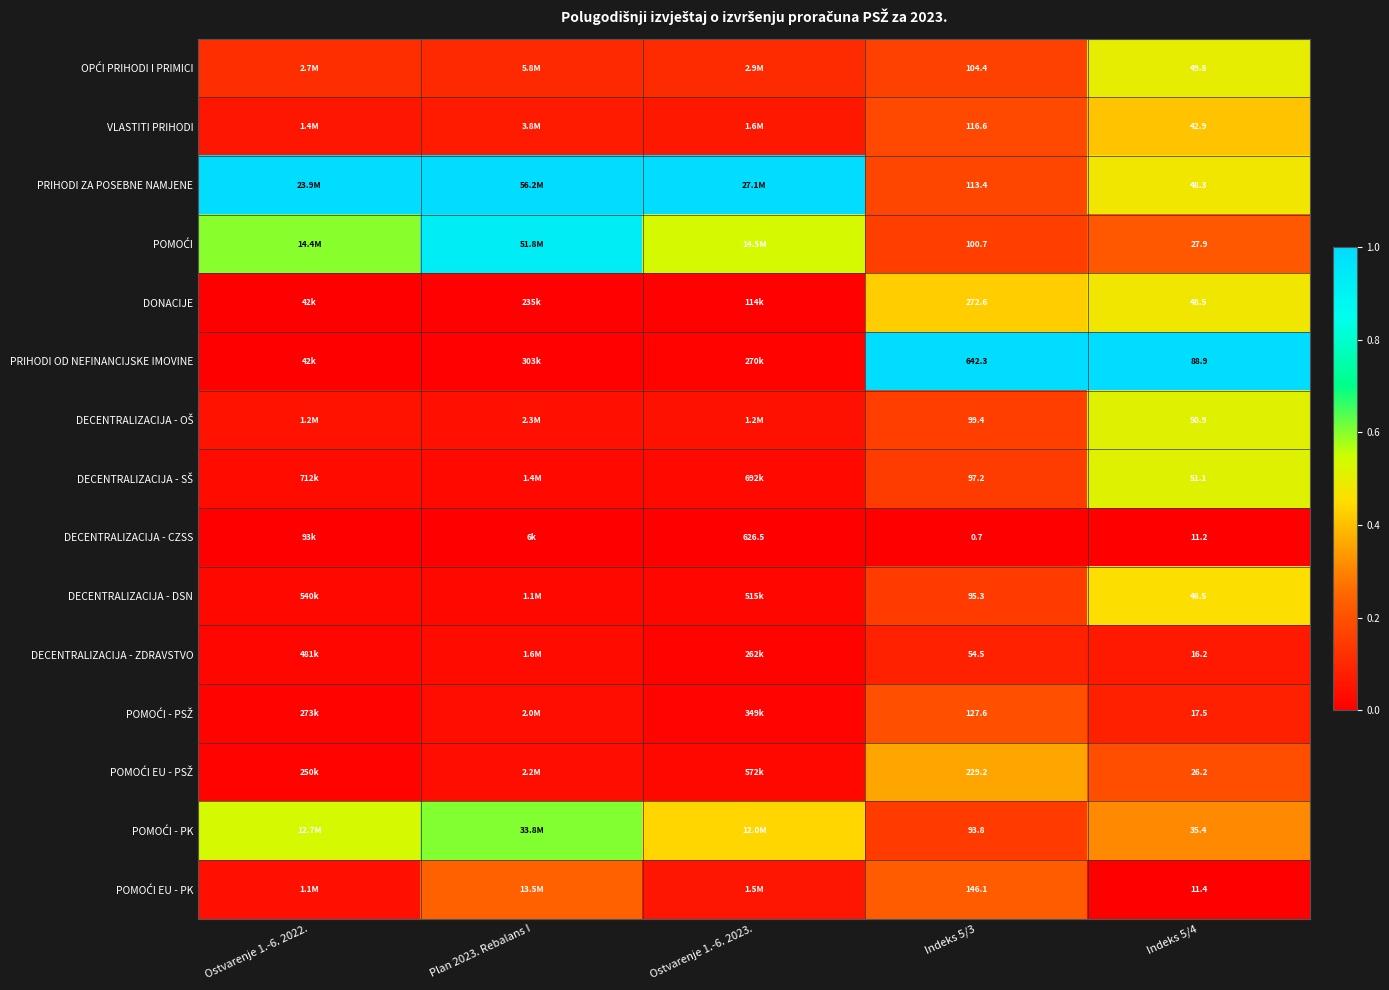

Is it true that DECENTRALIZACIJA - CZSS equals -0.0 at Indeks 5/4?

False